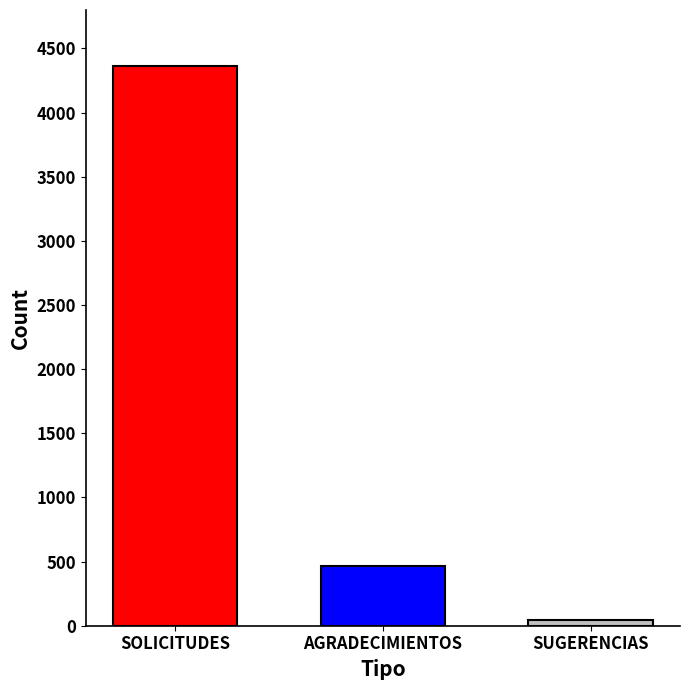

The chart shows a value of 469 at AGRADECIMIENTOS. True or false?

True